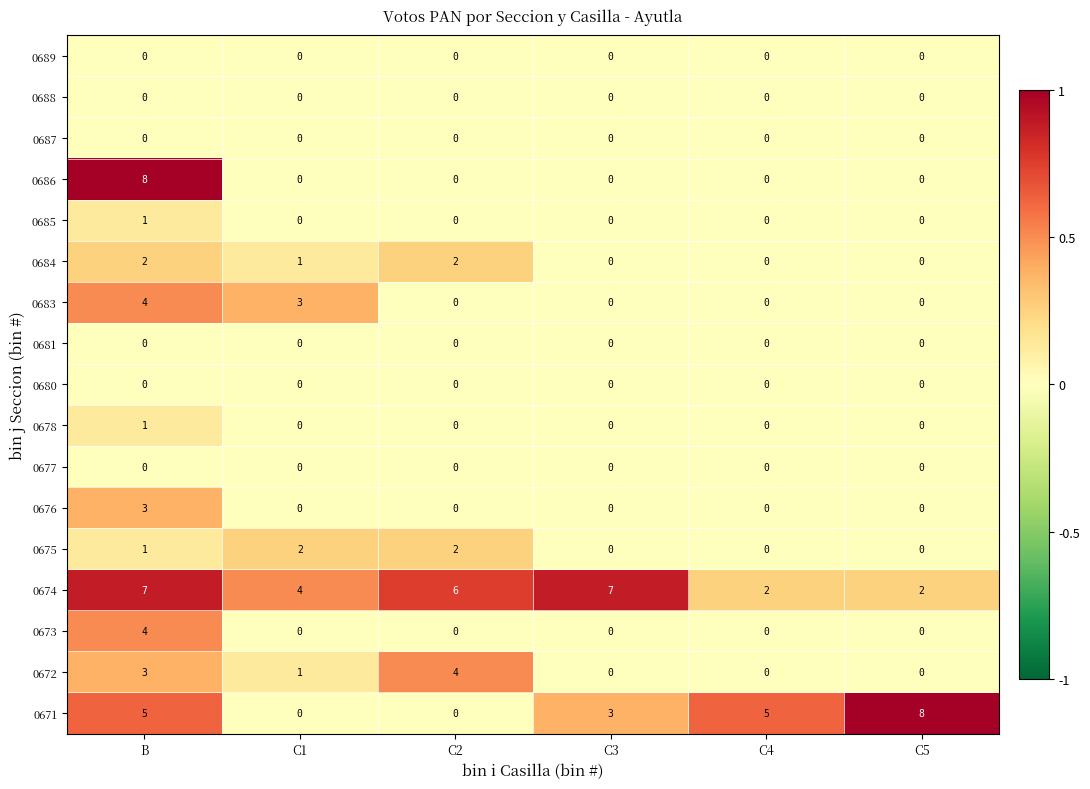

Between B and C5, which series saw the biggest shift?

0686